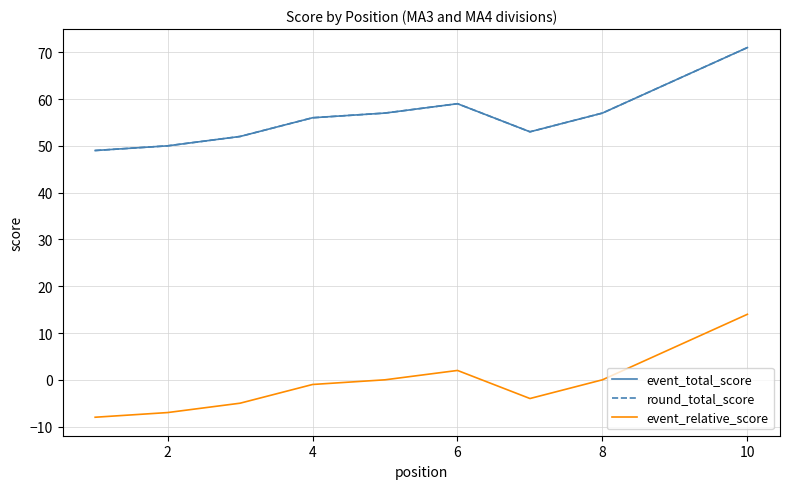

Which series has the largest range (max minus min)?

event_total_score